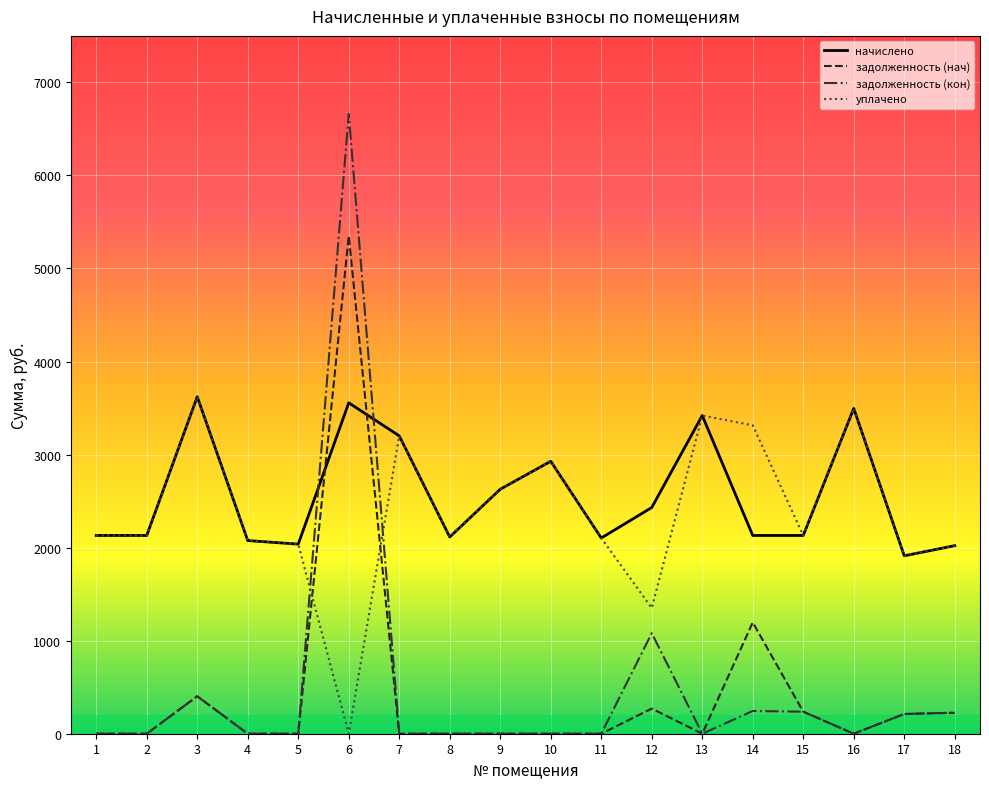

The value of уплачено at 4 is 3114.5. True or false?

False